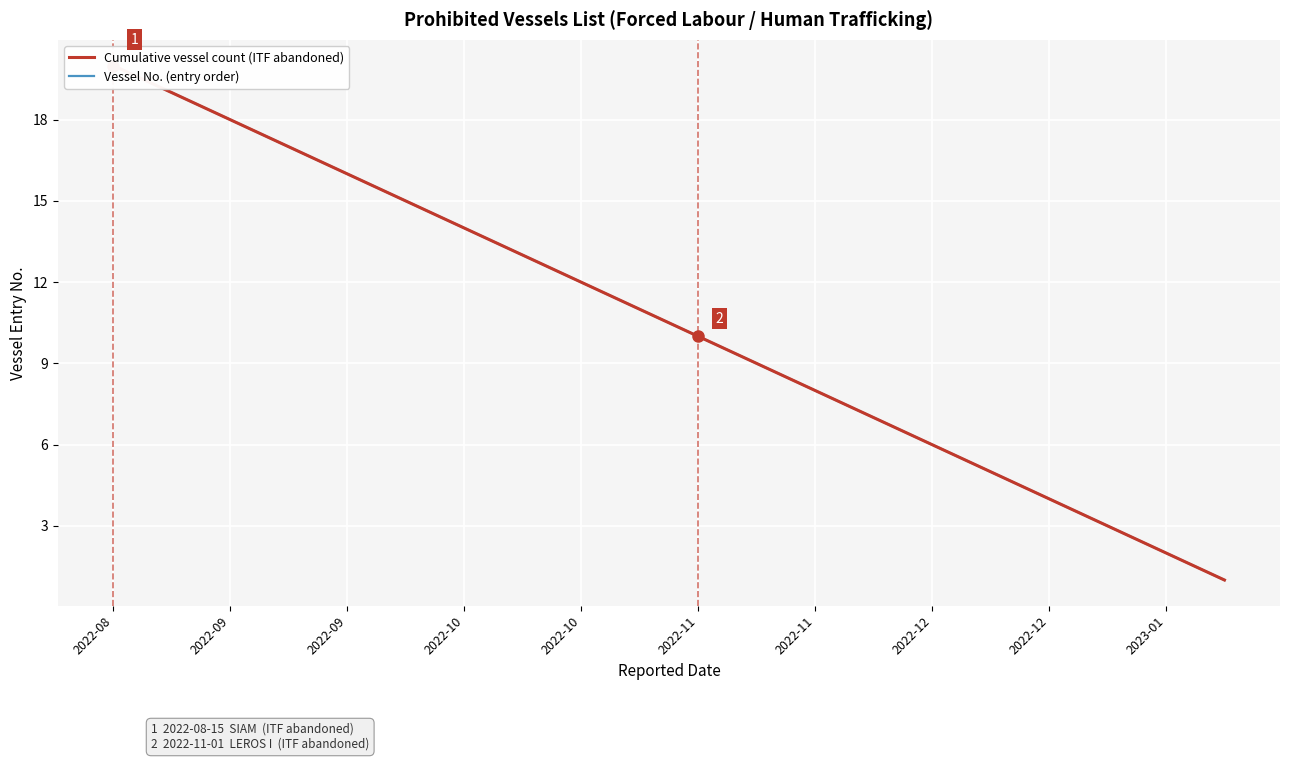

What is the highest value of the Cumulative vessel count (ITF abandoned) series?

20